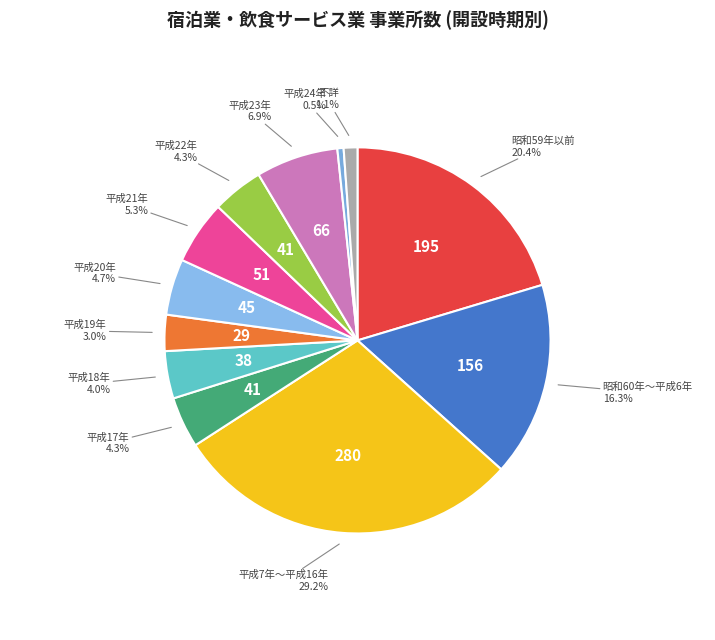

To the nearest percent, what is the average slice percentage?

8%